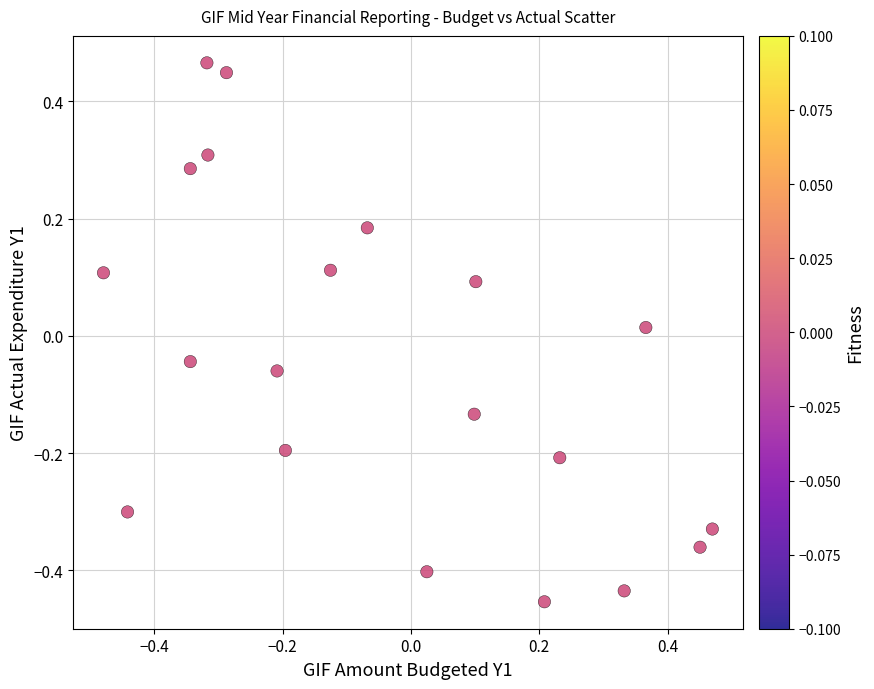

What is the range of Y values (max minus min)?

0.9